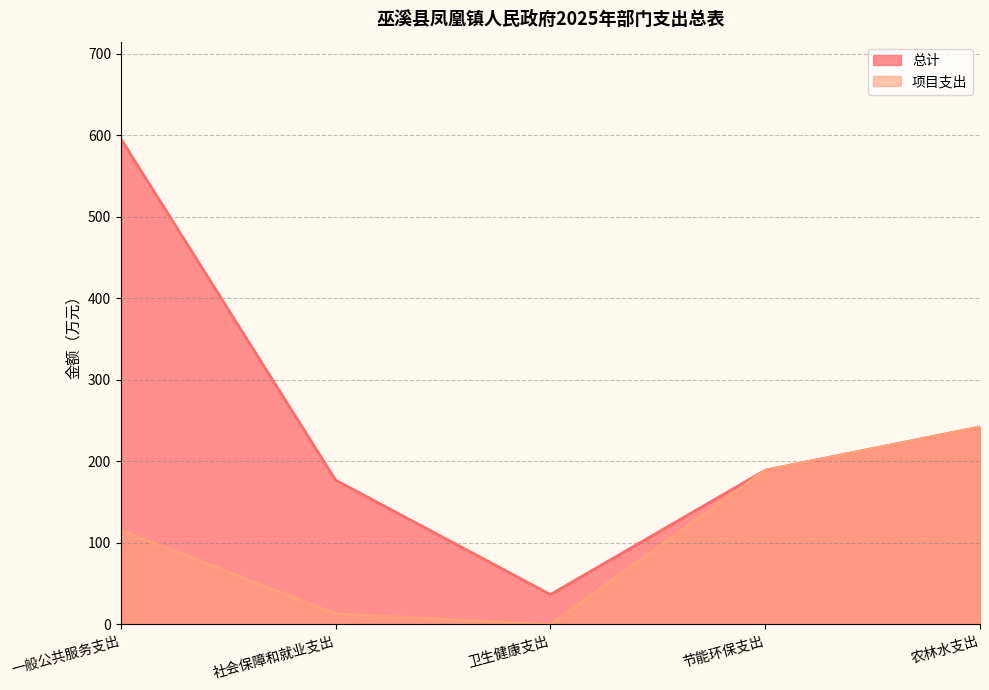

Does the chart have visible grid lines?

Yes